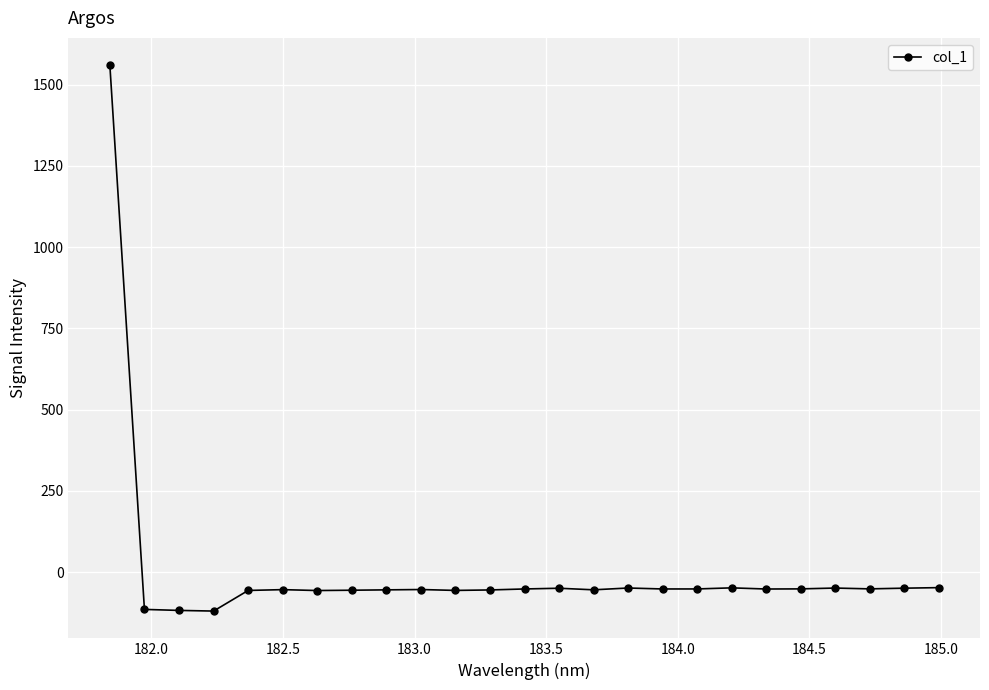

What is the difference between the second highest and second lowest values?

70.1